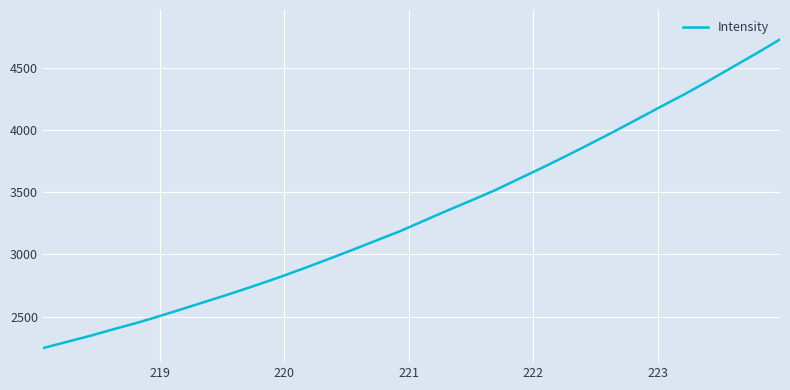

What is the difference between the maximum and minimum values?

2478.2